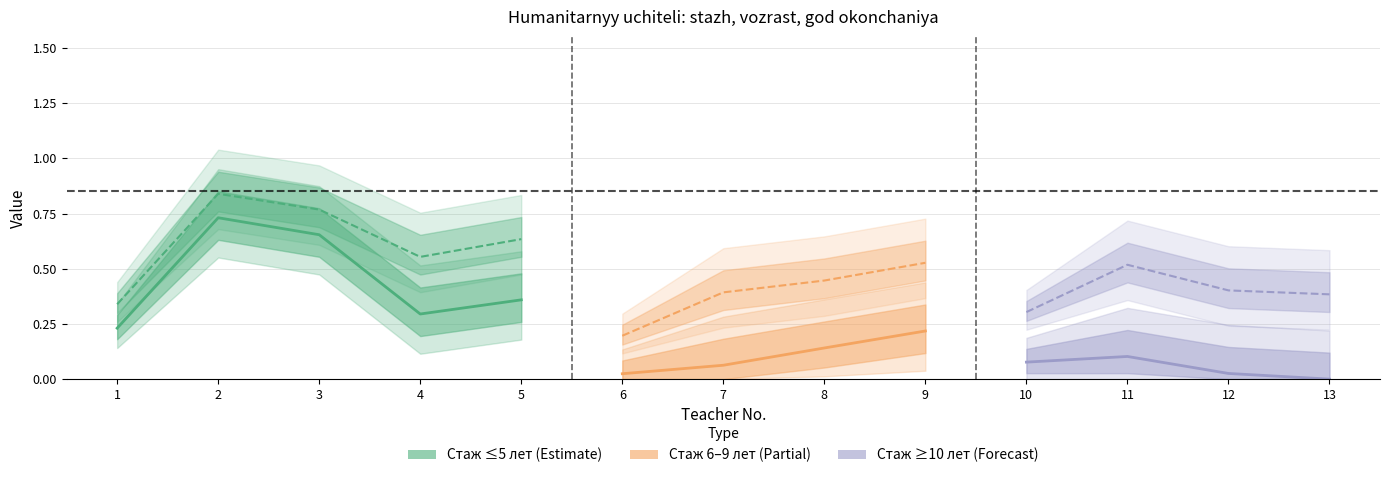

What is the sum of the values at 2 and 5?

1.1